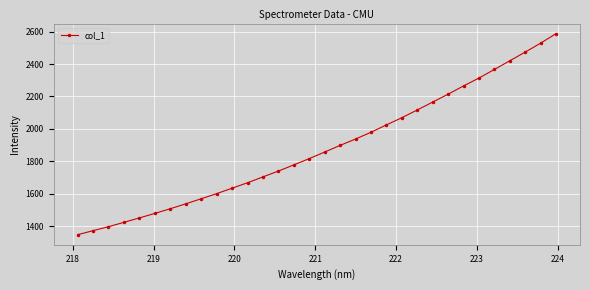

What is the average value?

1882.5